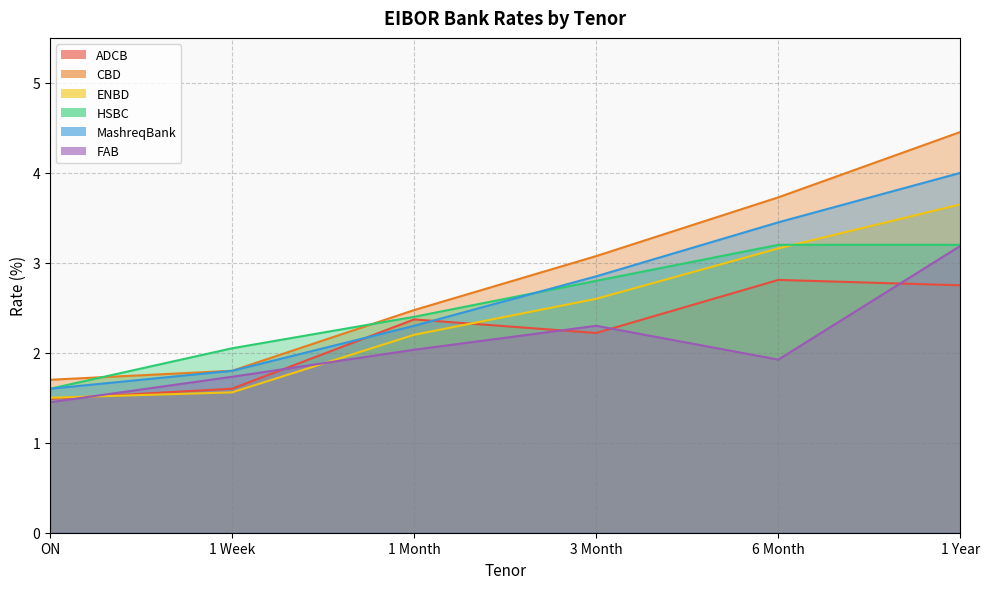

True or false: HSBC and MashreqBank intersect in this chart.

True